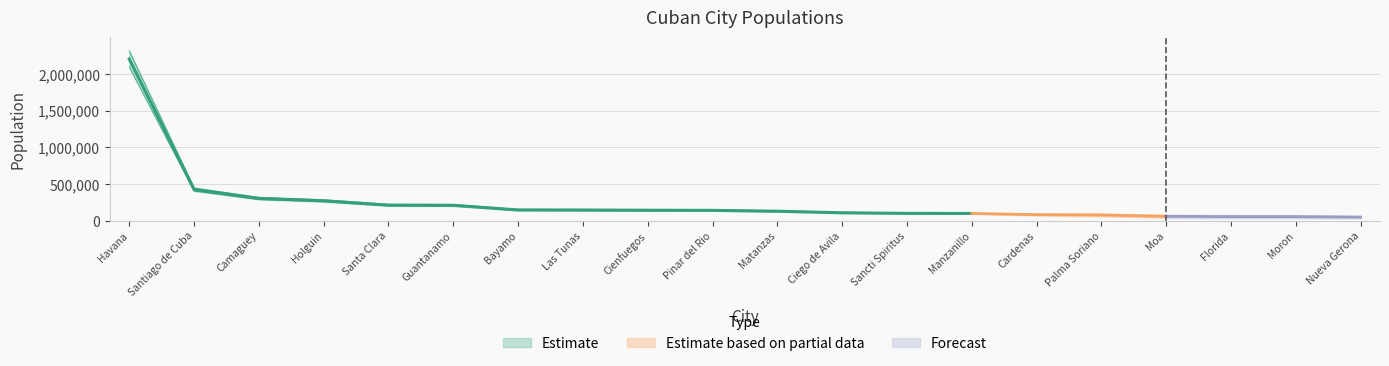

At which label is the value closest to 1124266?

Santiago de Cuba